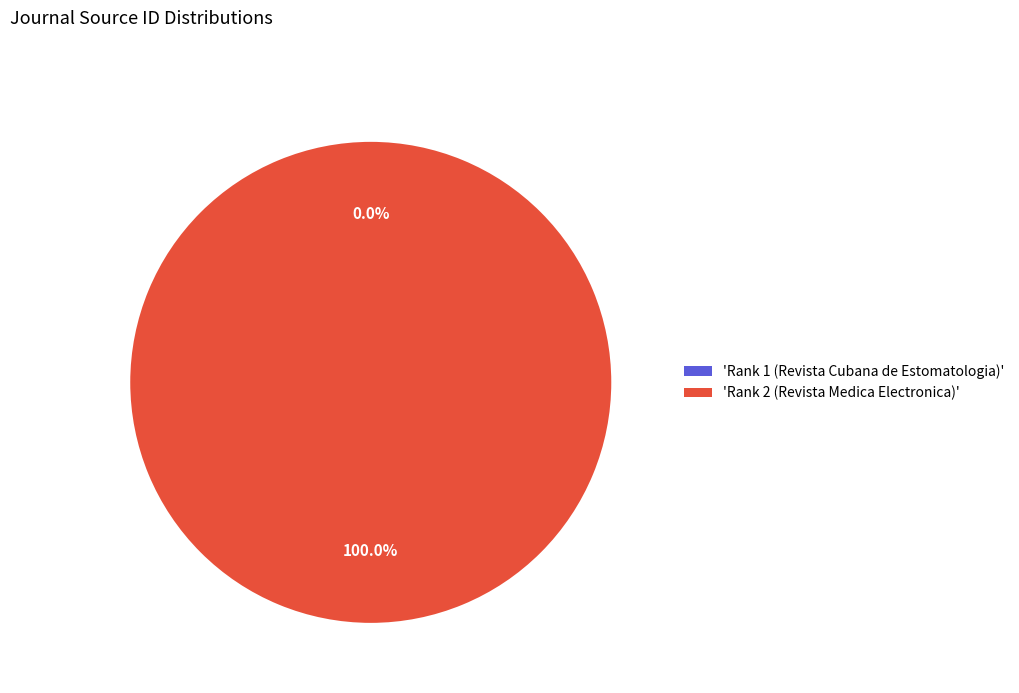

Does 'Rank 2 (Revista Medica Electronica)' represent more than half of the total?

Yes